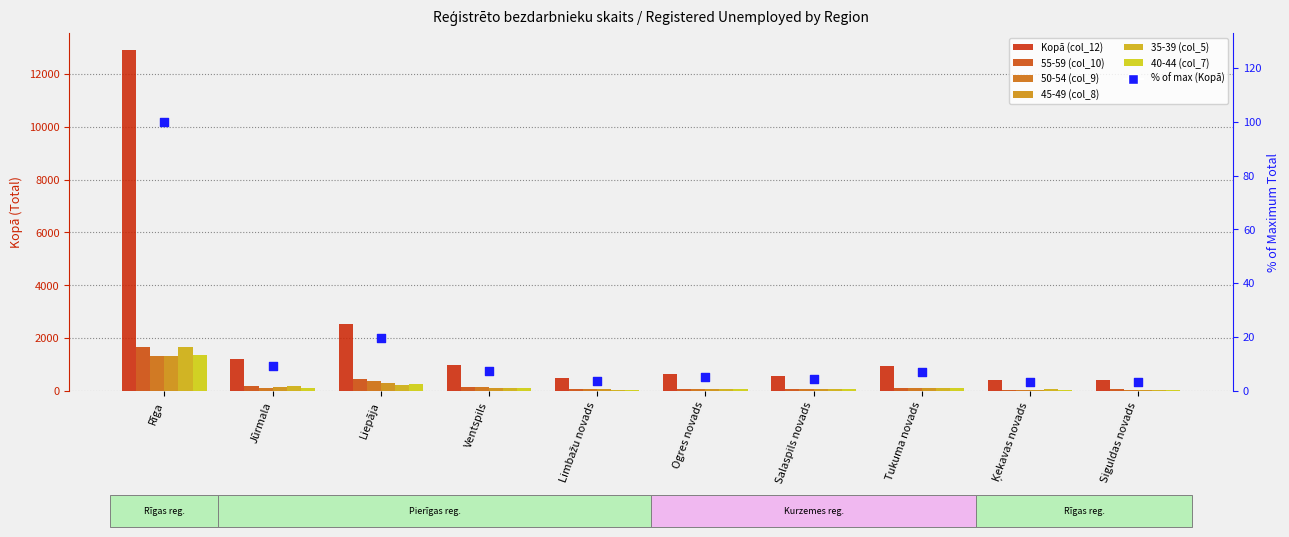

Which series reaches the maximum Y coordinate?

Kopā (col_12)